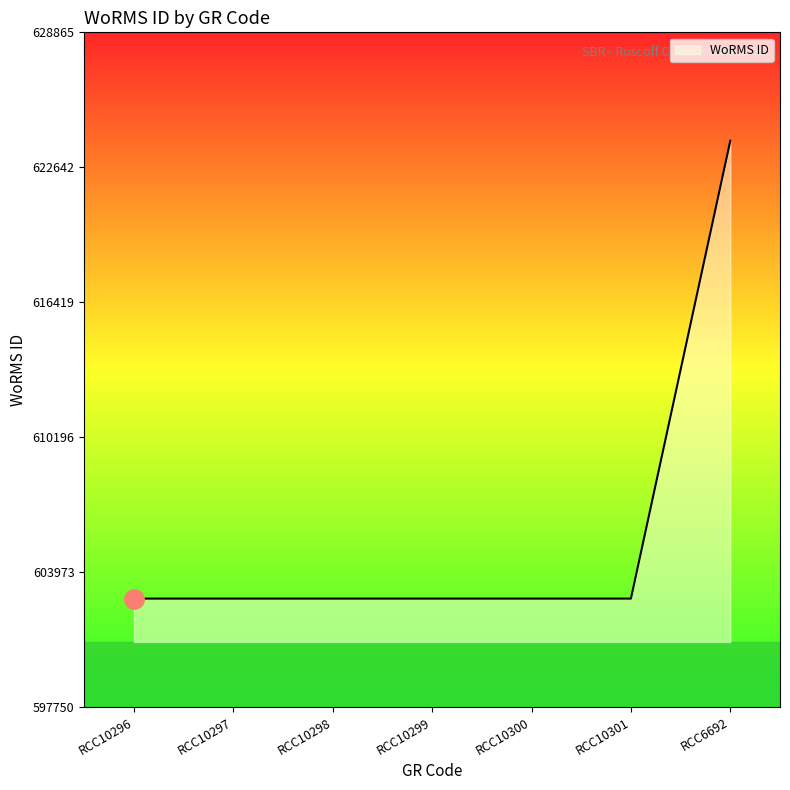

Which category has the highest value across all series?

RCC6692